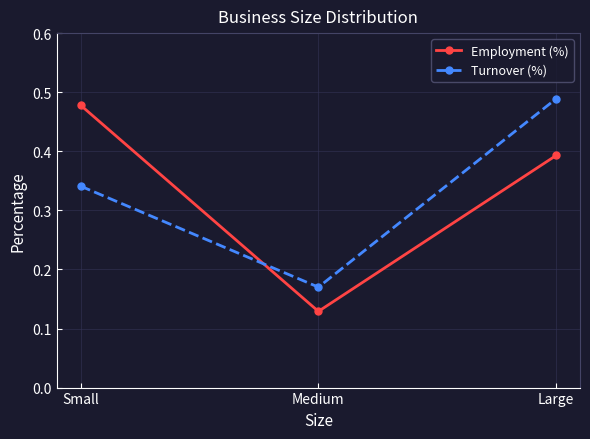

Rank the series at Medium from highest to lowest value.

Turnover (%), Employment (%)